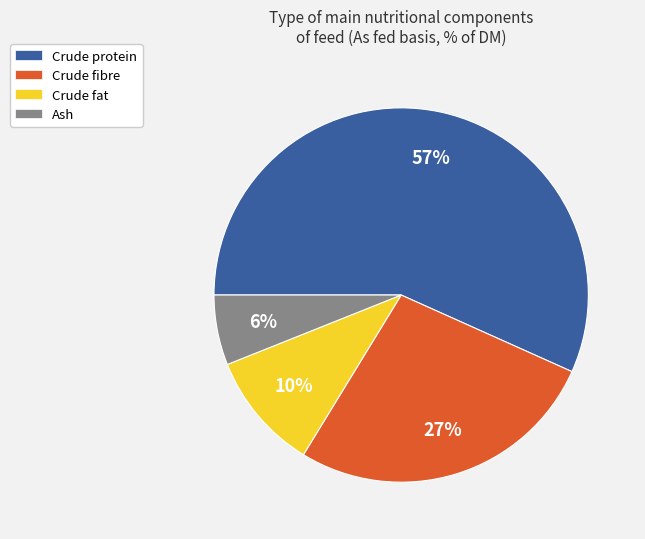

Is it true that Ash is 17% of the pie?

False